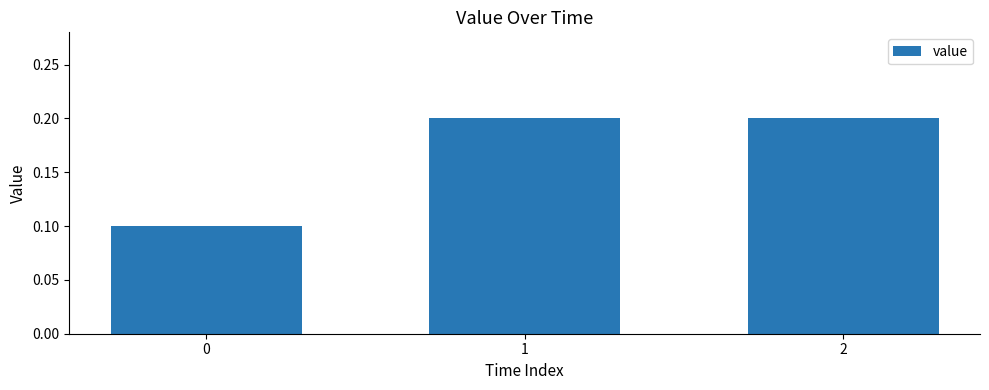

Between 1 and 0, which is larger?

1